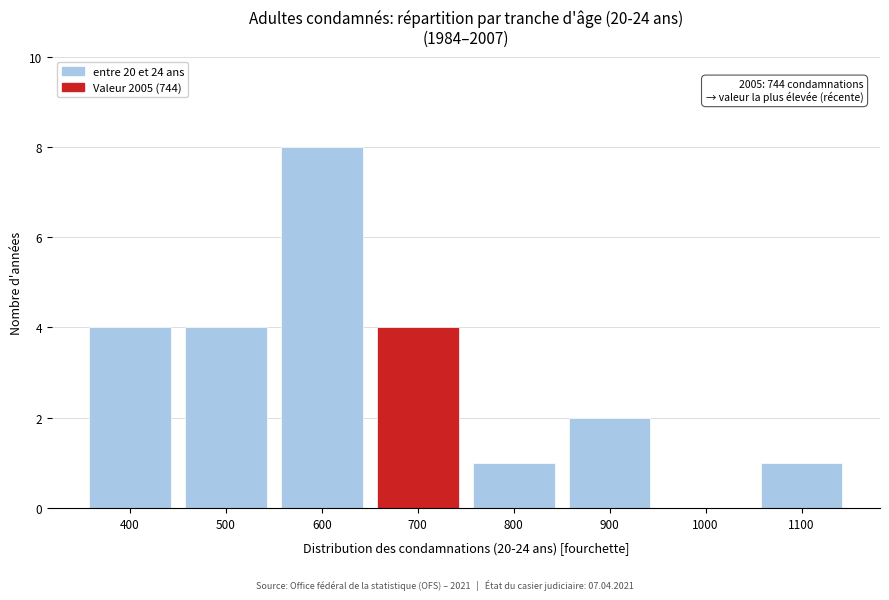

Reading left to right, transcribe all the data shown in this chart.

400=4	500=4	600=8	700=4	800=1	900=2	1000=0	1100=1